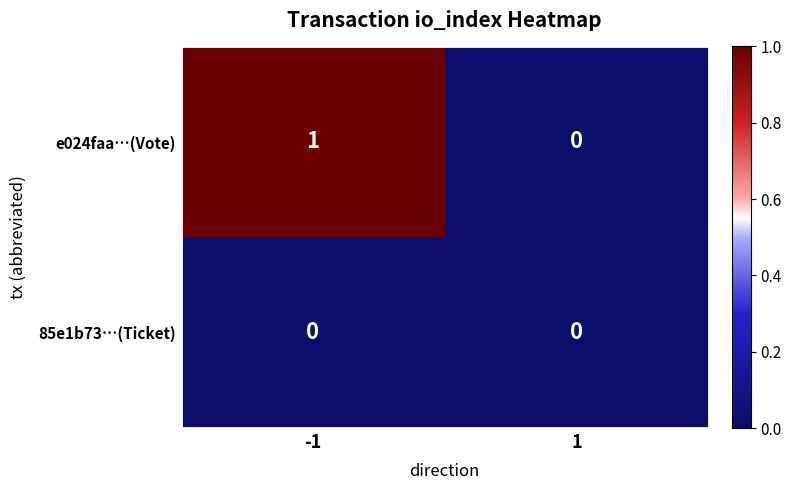

Reading right to left, list all the values displayed in this chart.

e024faa…(Vote): 1=0	-1=1
85e1b73…(Ticket): 1=0	-1=0